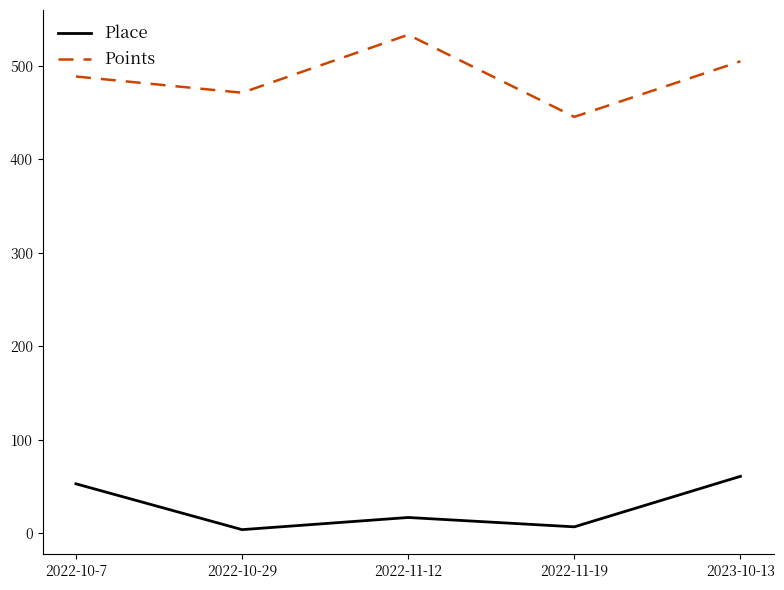

In Place, how many points are higher than both neighbors (excluding endpoints)?

1